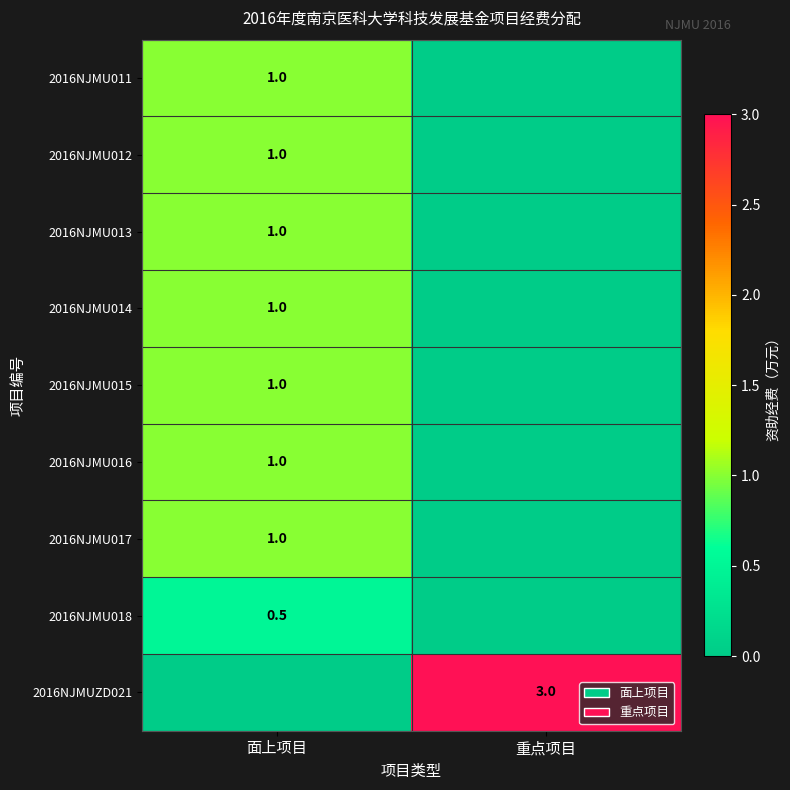

True or false: 2016NJMU011 has a value of 1.0 at 面上项目.

True